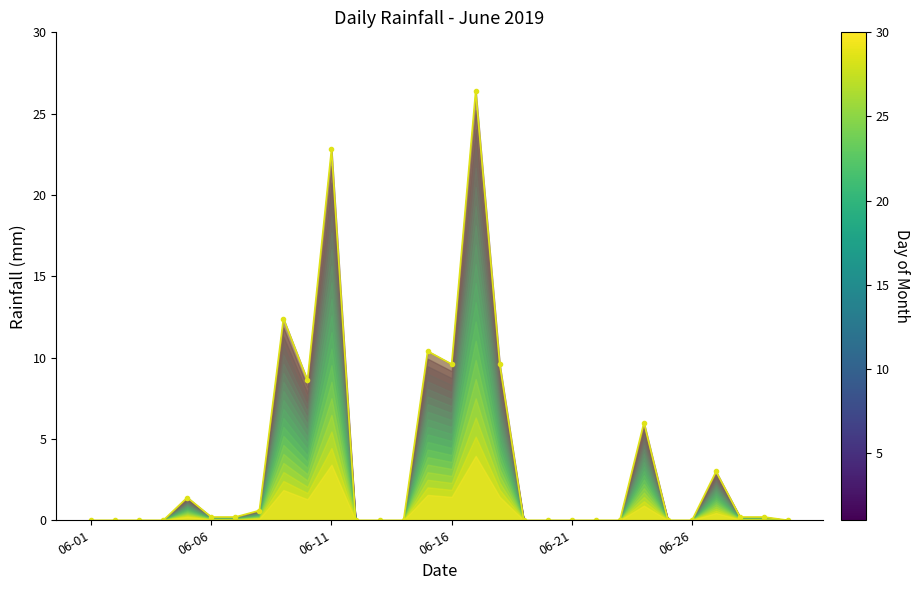

How many lines are shown in the chart?

1